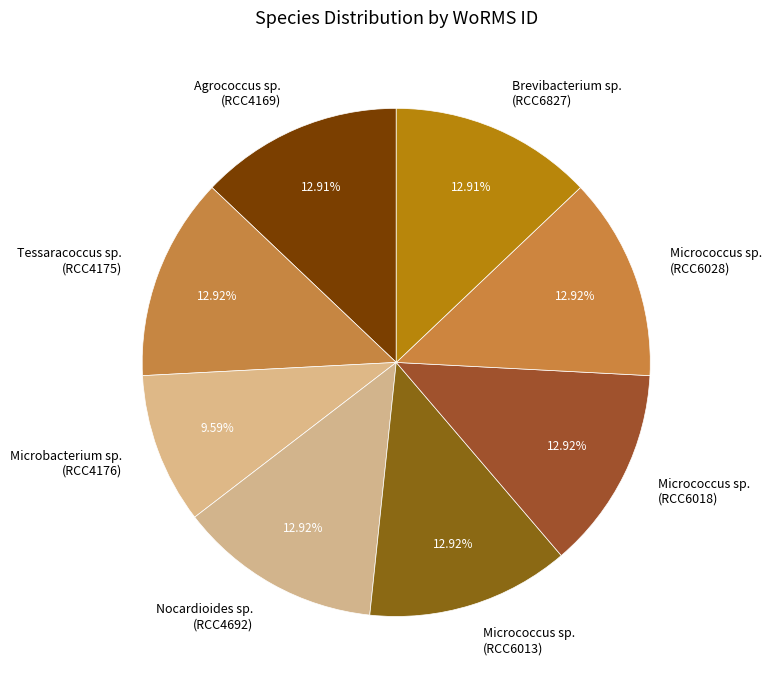

To the nearest percent, what is the difference between the largest and smallest slice percentages?

3%